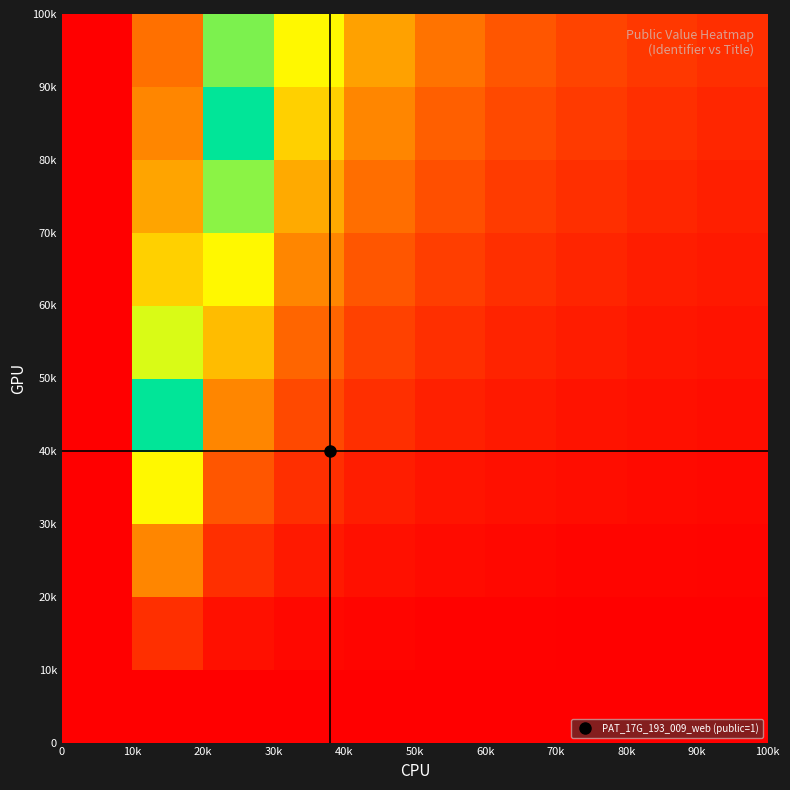

How many data points does each series have?

10